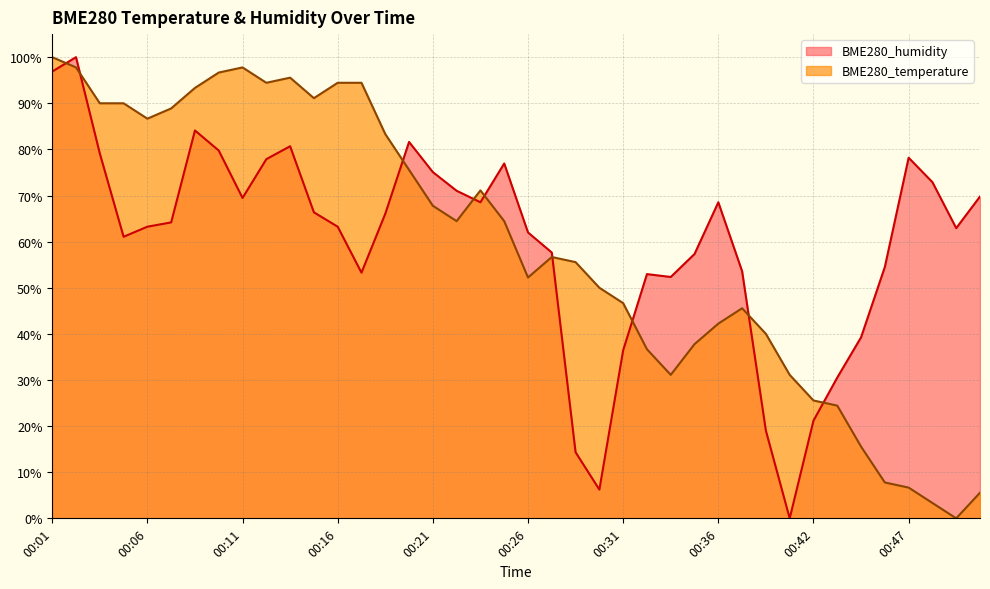

Where do BME280_temperature and BME280_humidity first cross each other?

00:01 and 00:02